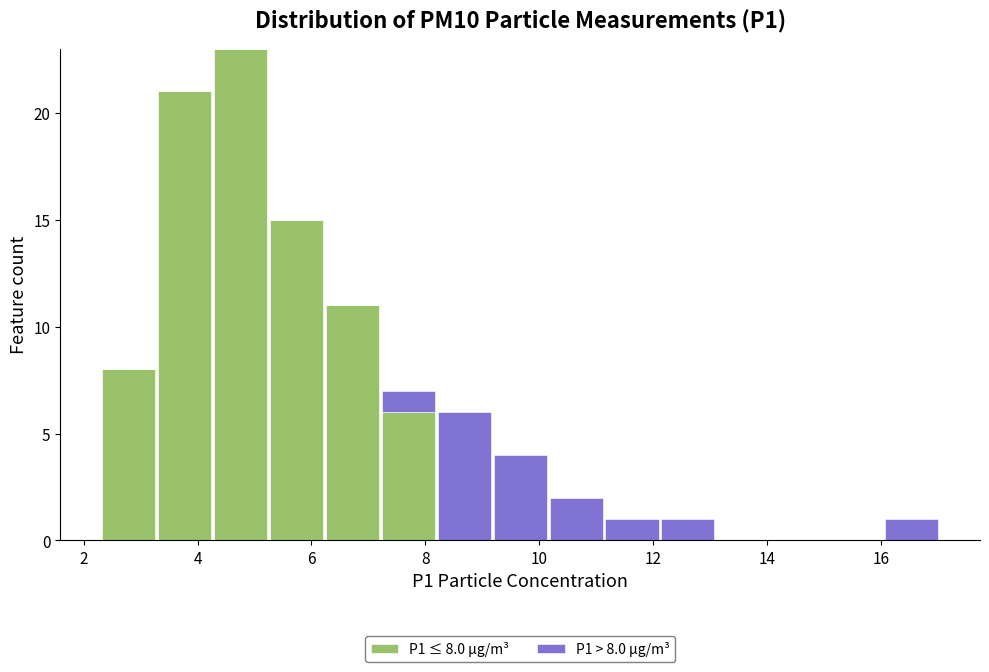

Which range on the x-axis has the tallest stacked bar (by total height)?

4.2 to 5.2